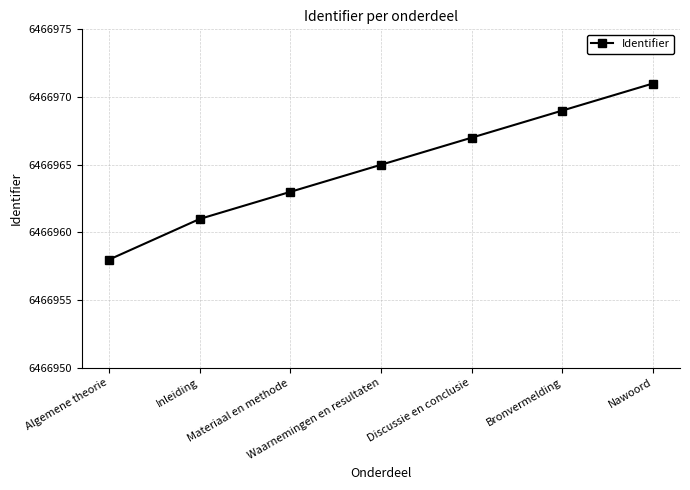

Reading left to right, list all the values displayed in this chart.

Algemene theorie=6466958	Inleiding=6466961	Materiaal en methode=6466963	Waarnemingen en resultaten=6466965	Discussie en conclusie=6466967	Bronvermelding=6466969	Nawoord=6466971